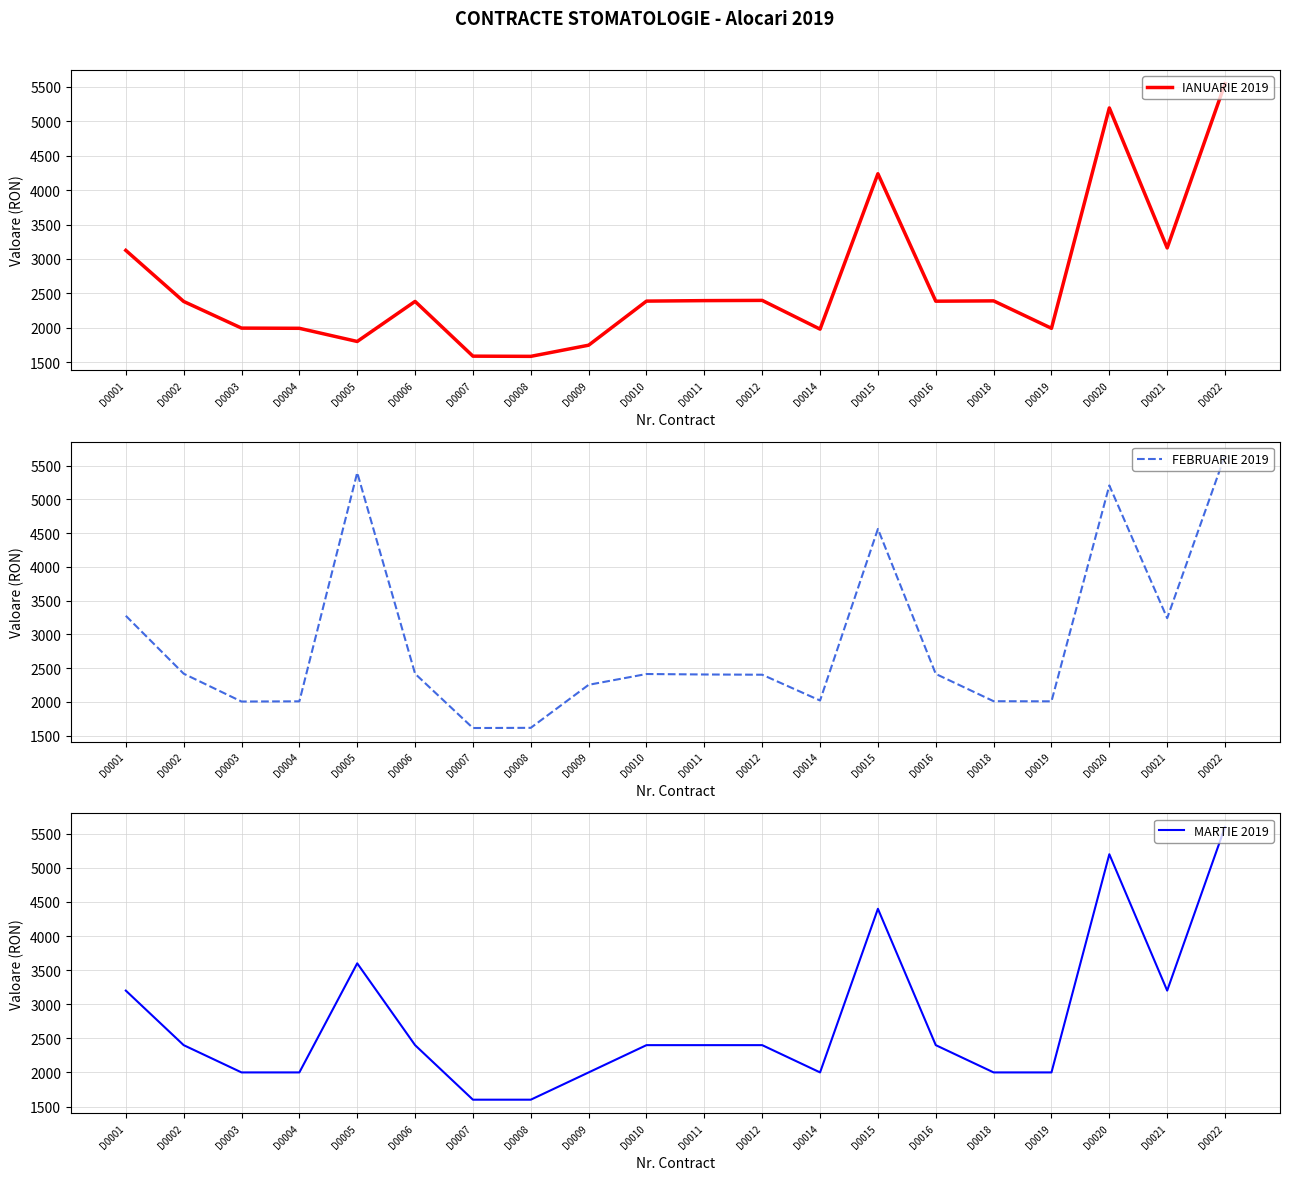

Does the chart display data point markers on the line(s)?

No